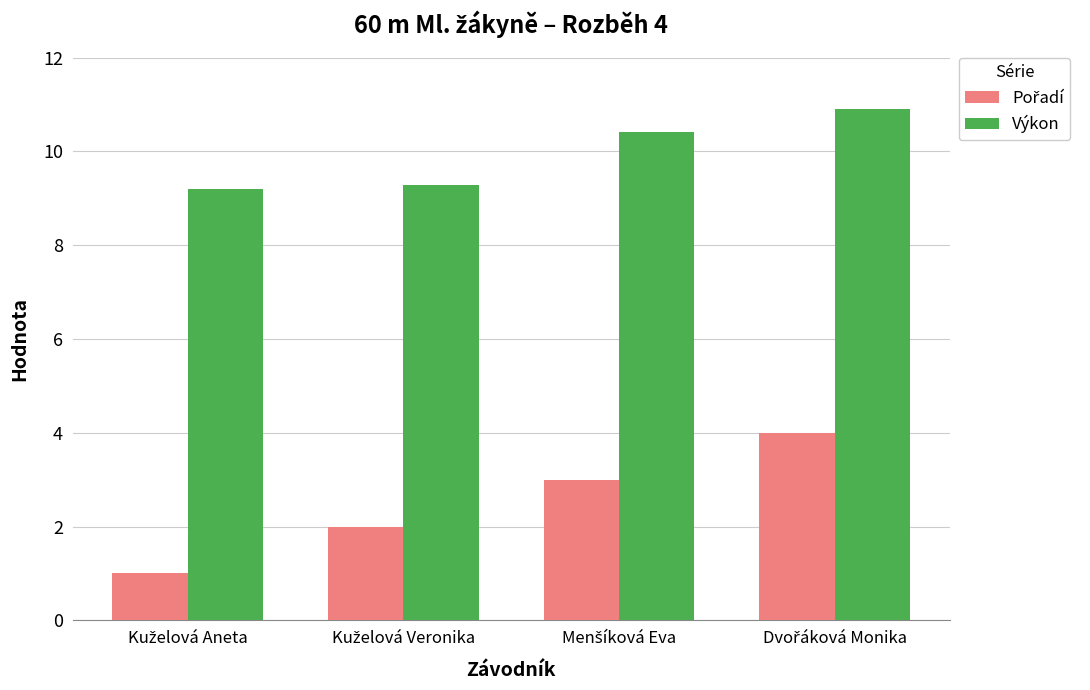

Which series has the largest total across all categories?

Výkon